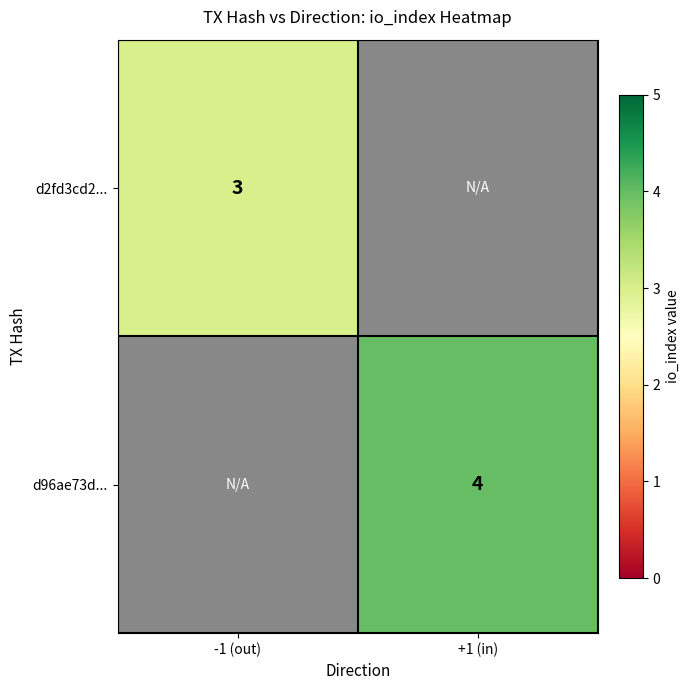

True or false: d2fd3cd2... has a value of 3 at -1 (out).

True